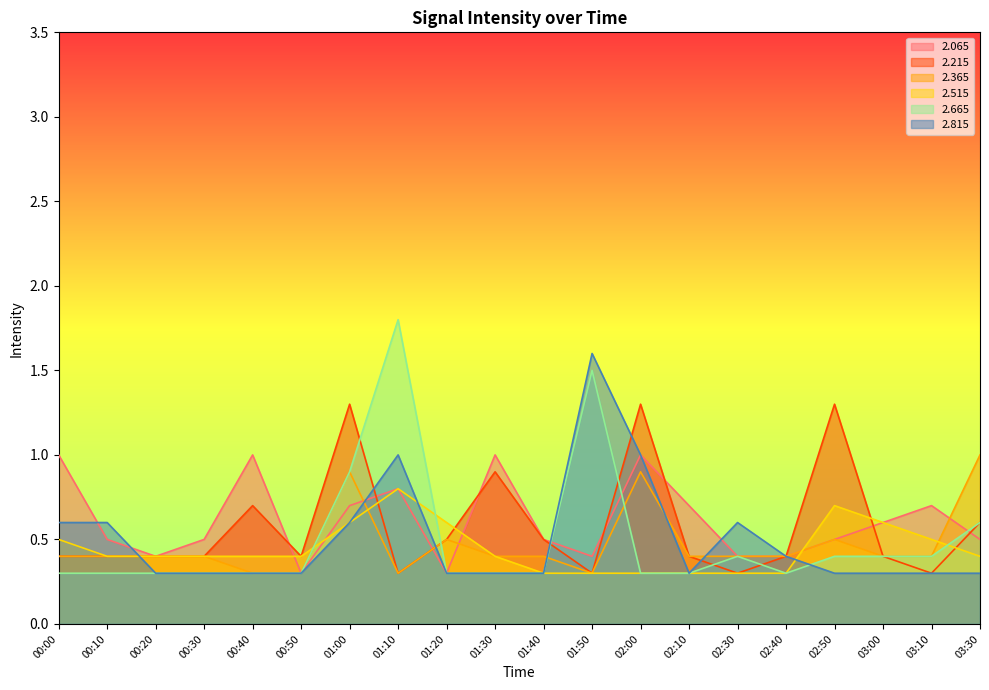

True or false: 2.215 has a value of 0.6 at 00:00.

False